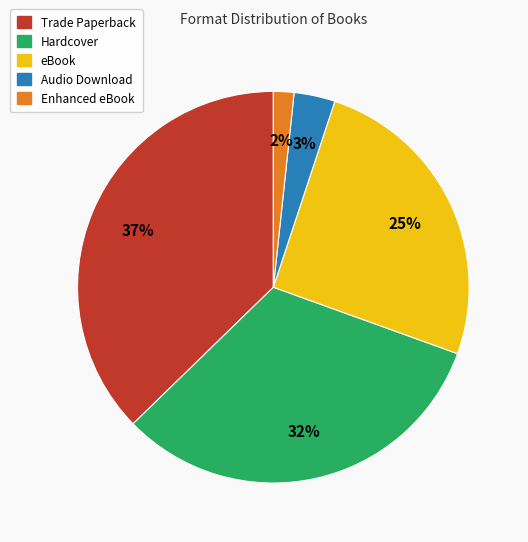

Is the sum of eBook and Enhanced eBook greater than half?

No